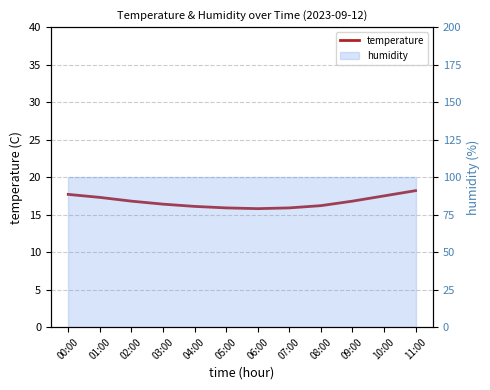

List the labels in order of value, largest first.

11:00, 00:00, 10:00, 01:00, 02:00, 09:00, 03:00, 08:00, 04:00, 05:00, 07:00, 06:00